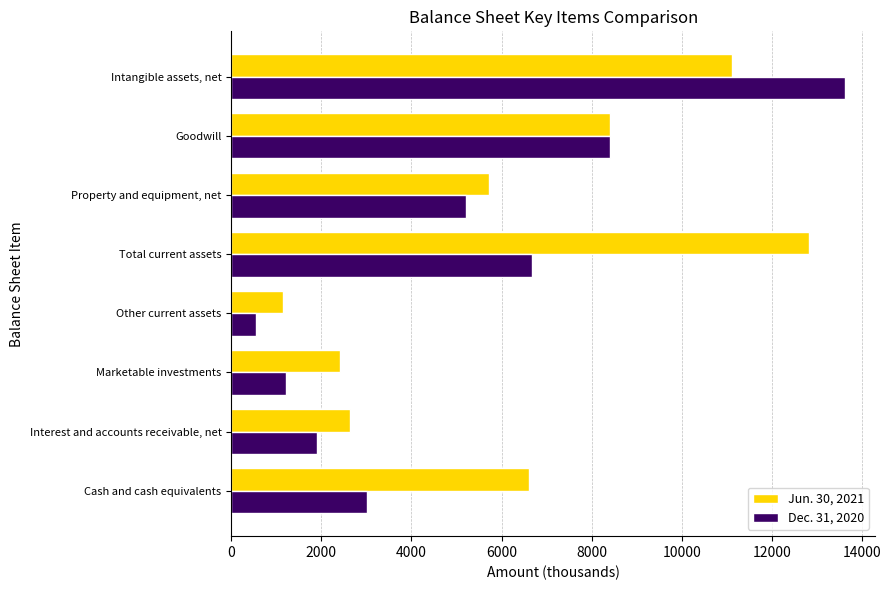

Rank the series at Interest and accounts receivable, net from highest to lowest value.

Jun. 30, 2021, Dec. 31, 2020